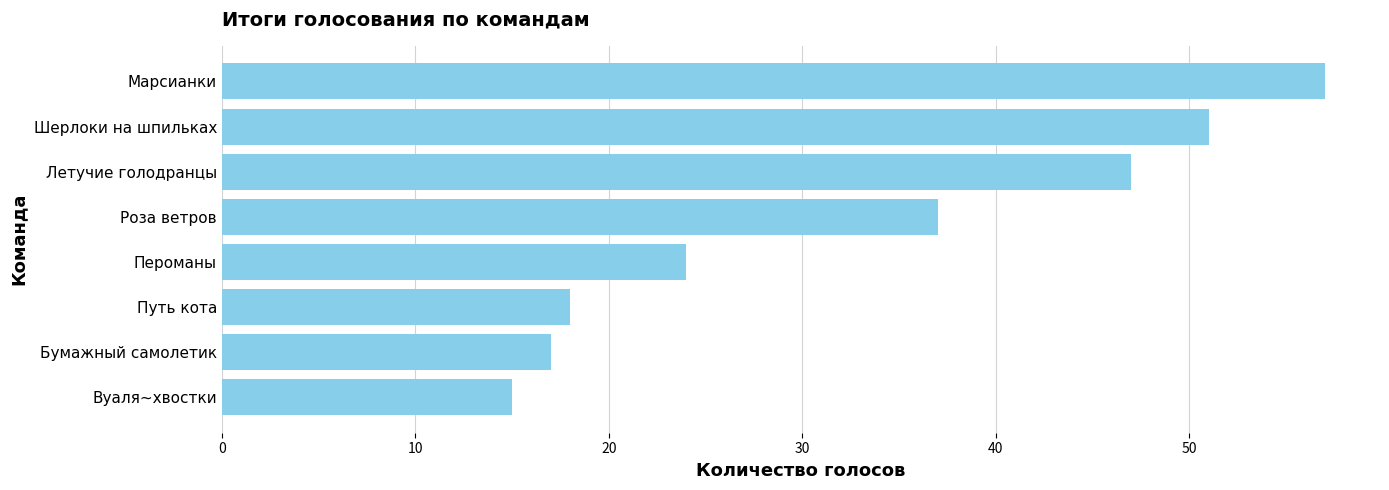

Rank the categories by value from highest to lowest.

Марсианки, Шерлоки на шпильках, Летучие голодранцы, Роза ветров, Пероманы, Путь кота, Бумажный самолетик, Вуаля~хвостки